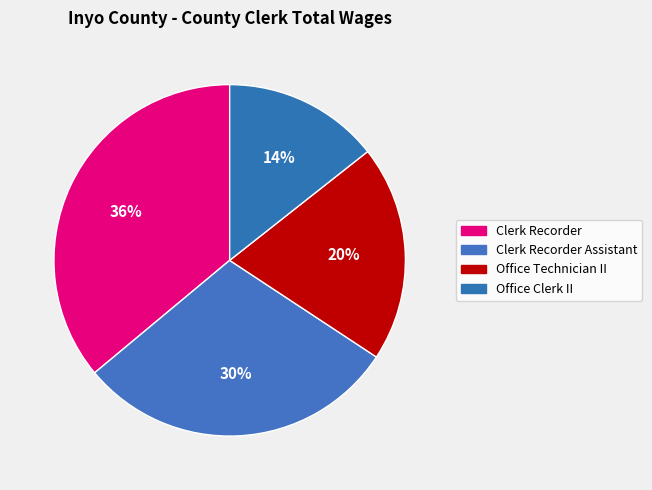

Count the number of slices in the pie.

4